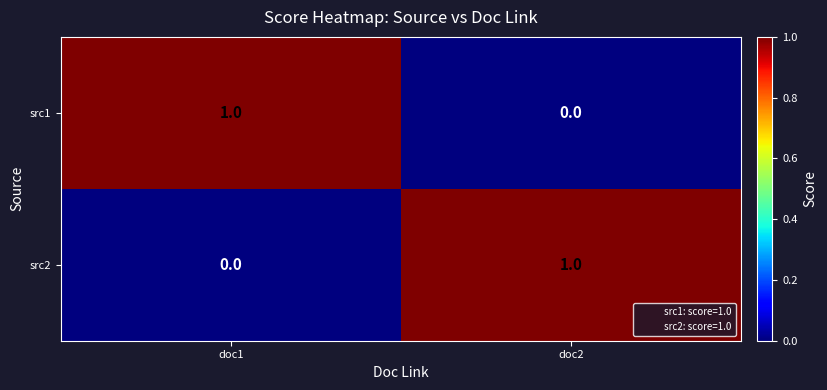

Reading right to left, transcribe all the data shown in this chart.

src1: 0	1
src2: 1	0